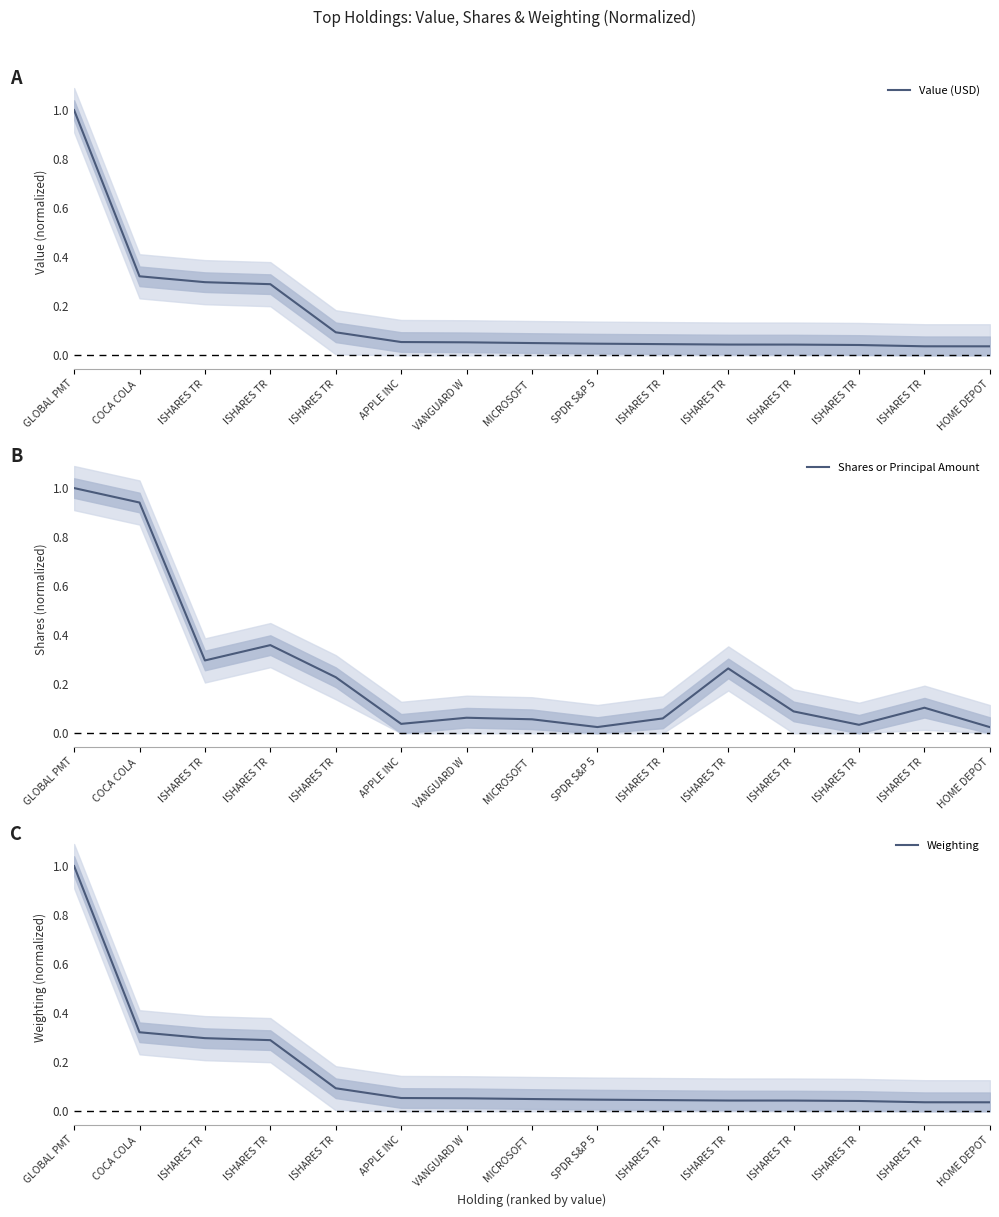

What is the value of the Shares or Principal Amount point at the 1st from the left?

1.0